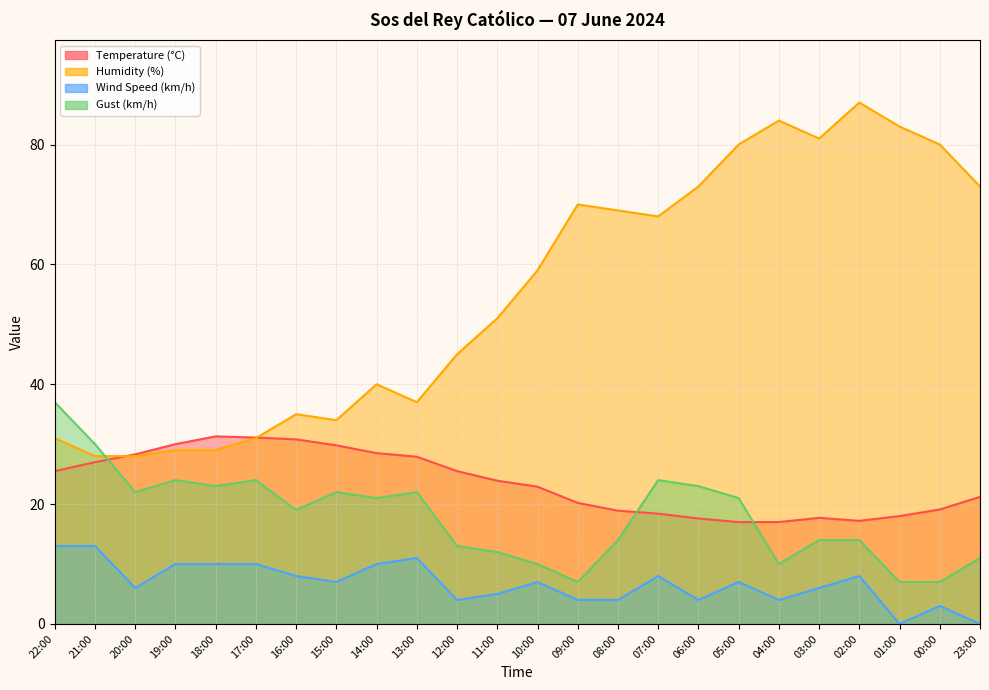

At which category is the sum across all series the highest?

02:00